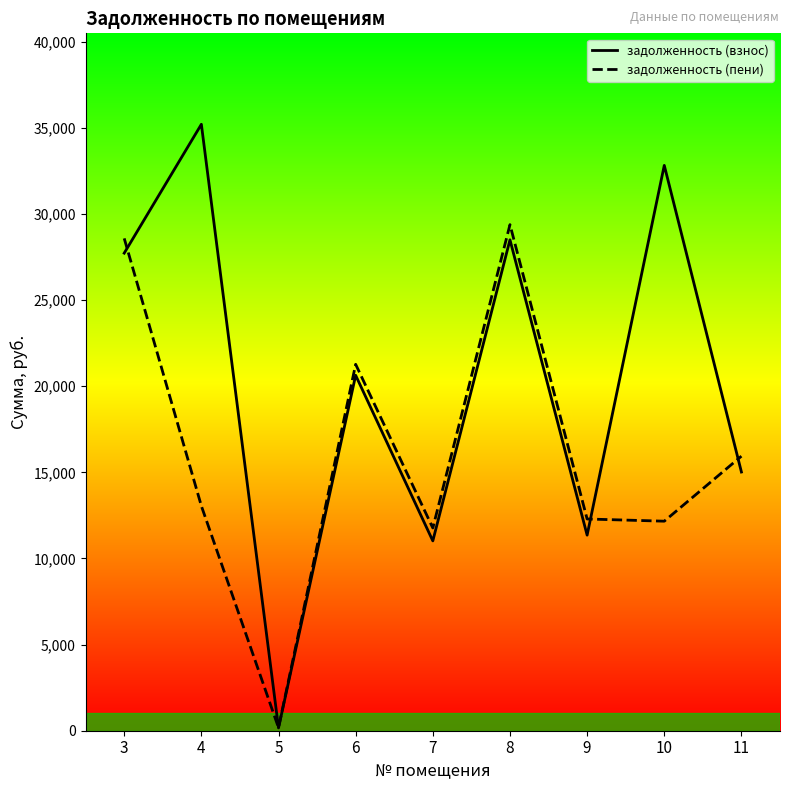

In задолженность (взнос), how many points are lower than both neighbors (excluding endpoints)?

3